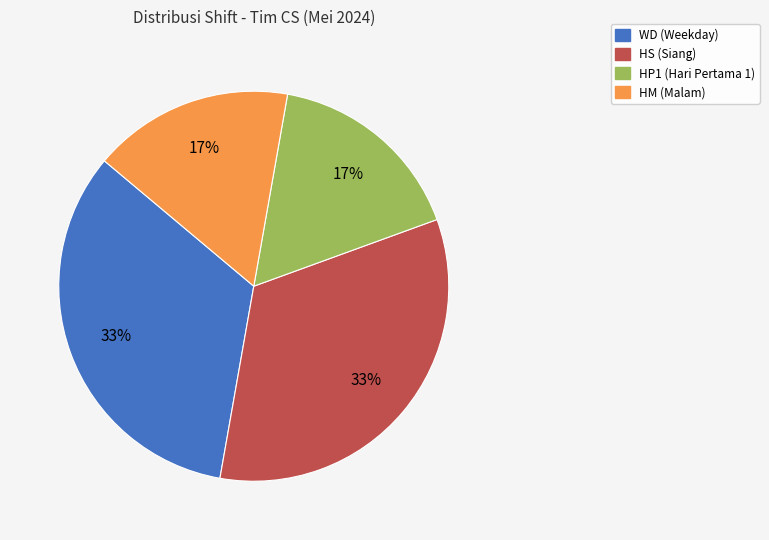

Is there any slice that represents more than half of the pie?

No